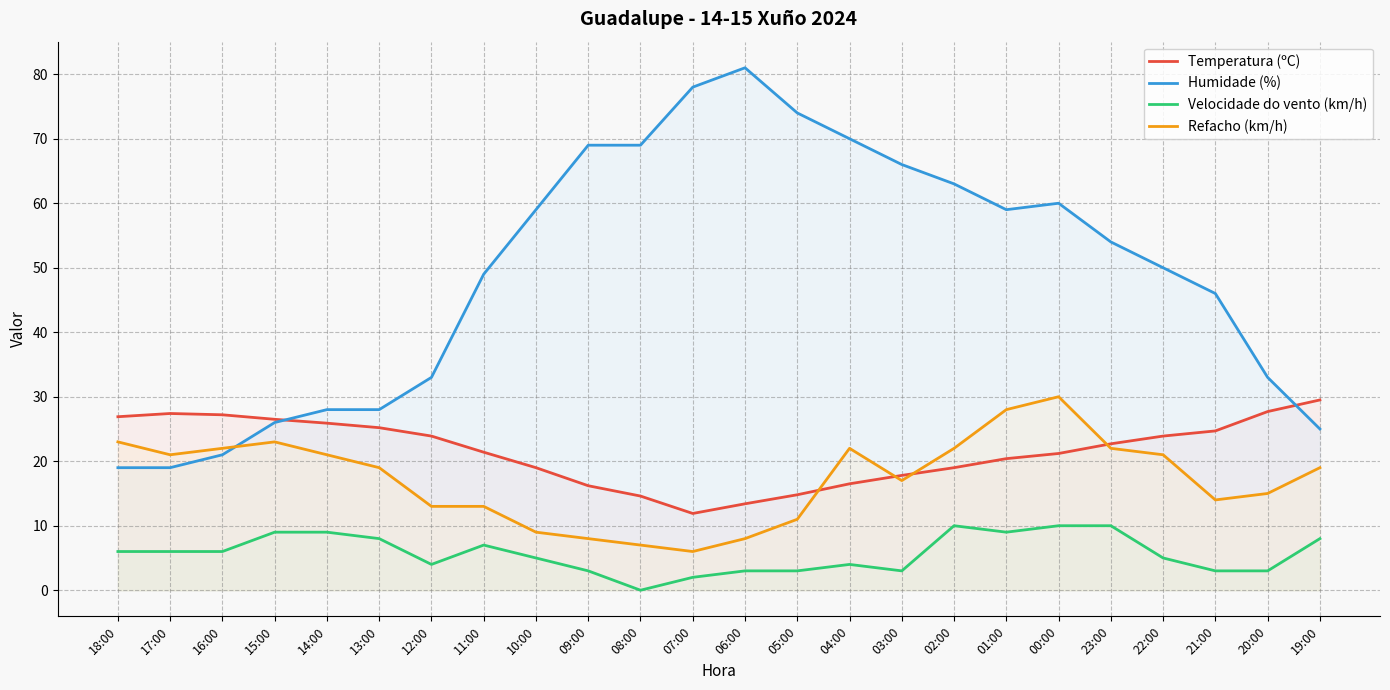

Reading left to right, transcribe all the data shown in this chart.

Temperatura (ºC): 26.9	27.4	27.2	26.5	25.9	25.2	23.9	21.4	19.0	16.2	14.6	11.9	13.4	14.8	16.5	17.8	19.0	20.4	21.2	22.7	23.9	24.7	27.7	29.5
Humidade (%): 19.0	19.0	21.0	26.0	28.0	28.0	33.0	49.0	59.0	69.0	69.0	78.0	81.0	74.0	70.0	66.0	63.0	59.0	60.0	54.0	50.0	46.0	33.0	25.0
Velocidade do vento (km/h): 6.0	6.0	6.0	9.0	9.0	8.0	4.0	7.0	5.0	3.0	0.0	2.0	3.0	3.0	4.0	3.0	10.0	9.0	10.0	10.0	5.0	3.0	3.0	8.0
Refacho (km/h): 23.0	21.0	22.0	23.0	21.0	19.0	13.0	13.0	9.0	8.0	7.0	6.0	8.0	11.0	22.0	17.0	22.0	28.0	30.0	22.0	21.0	14.0	15.0	19.0